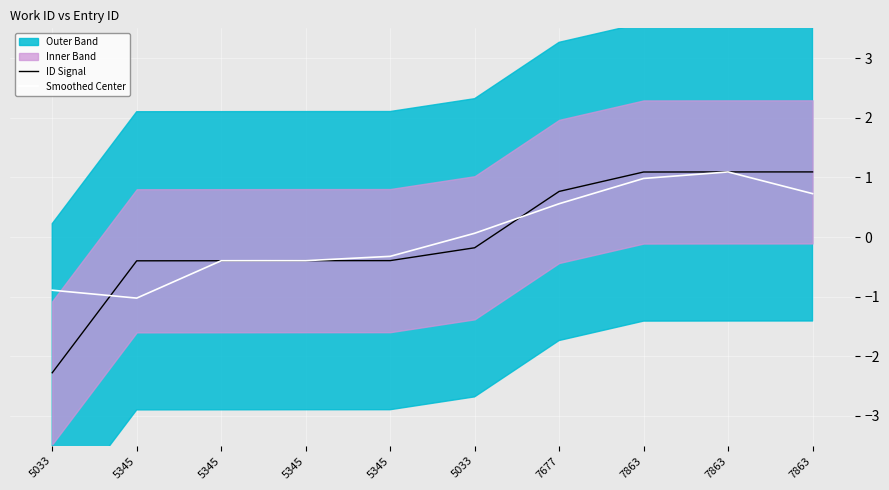

In Smoothed Center, how many points are higher than both neighbors (excluding endpoints)?

1